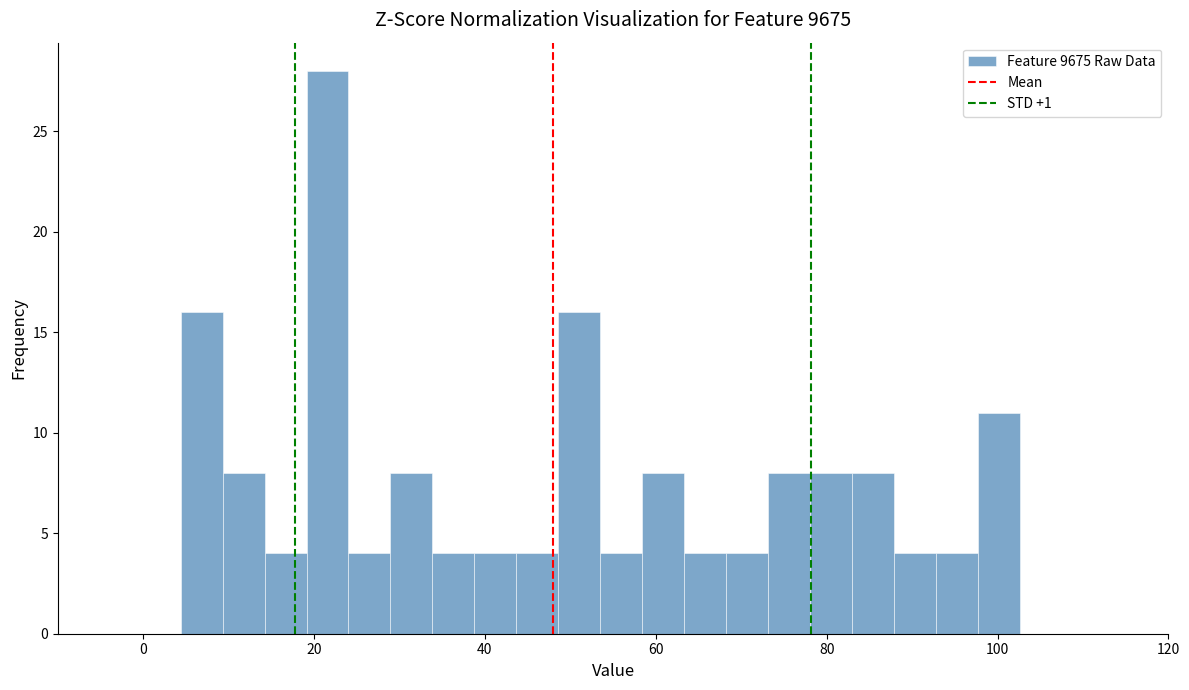

Around what value on the x-axis is the tallest bar? Give the approximate position of its centre, as read against the axis.

22